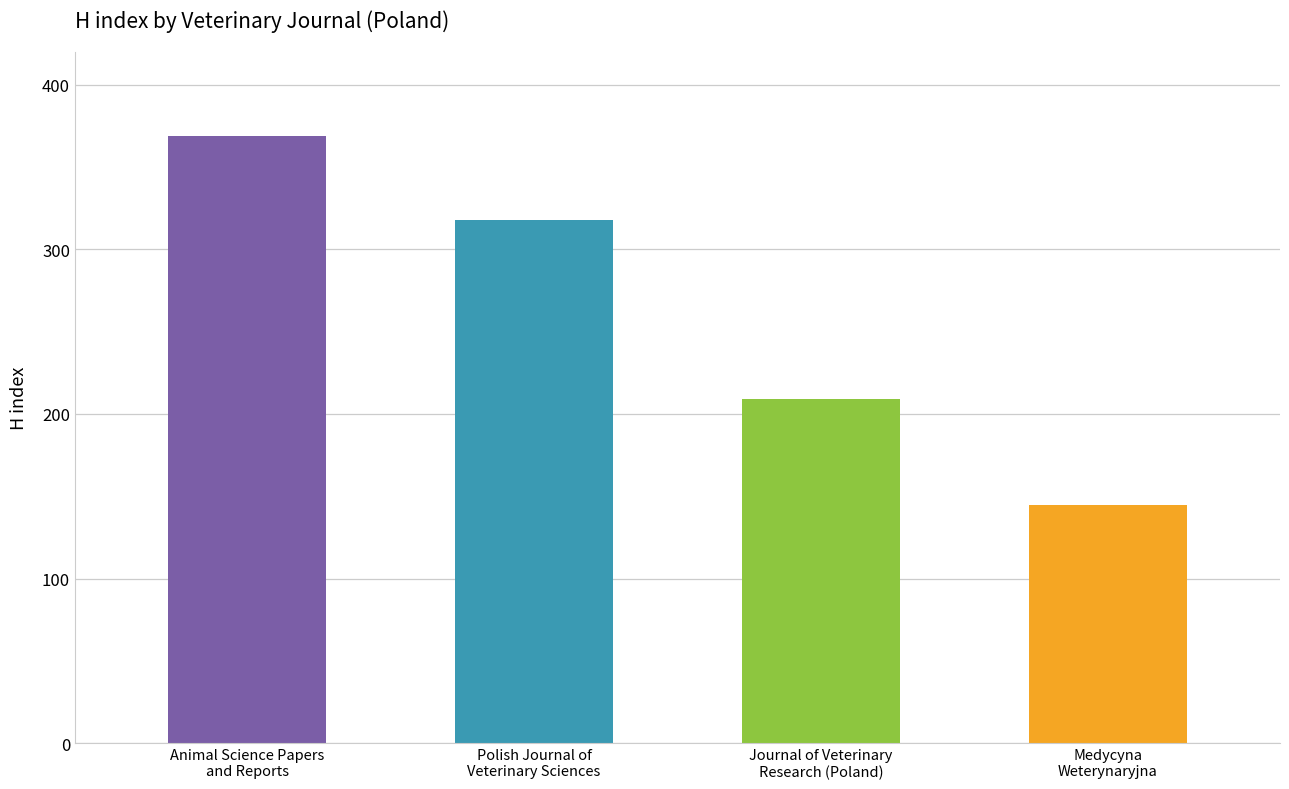

The value at Animal Science Papers
and Reports is 369. True or false?

True